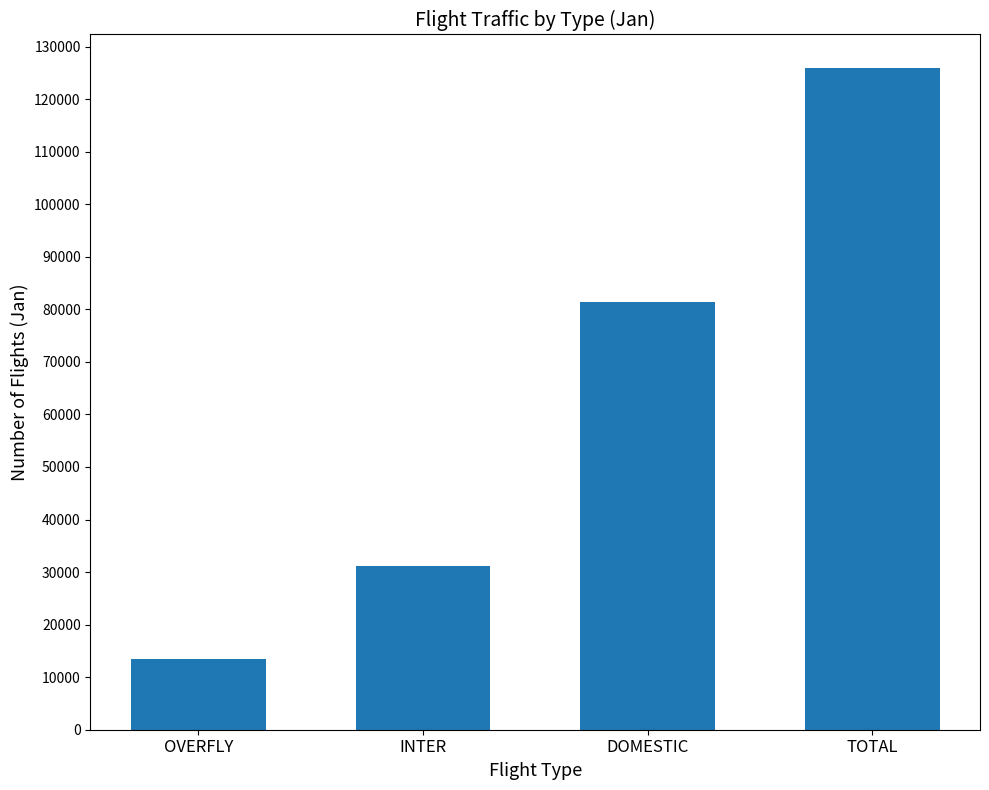

What is the change in value from INTER to DOMESTIC?

+50117